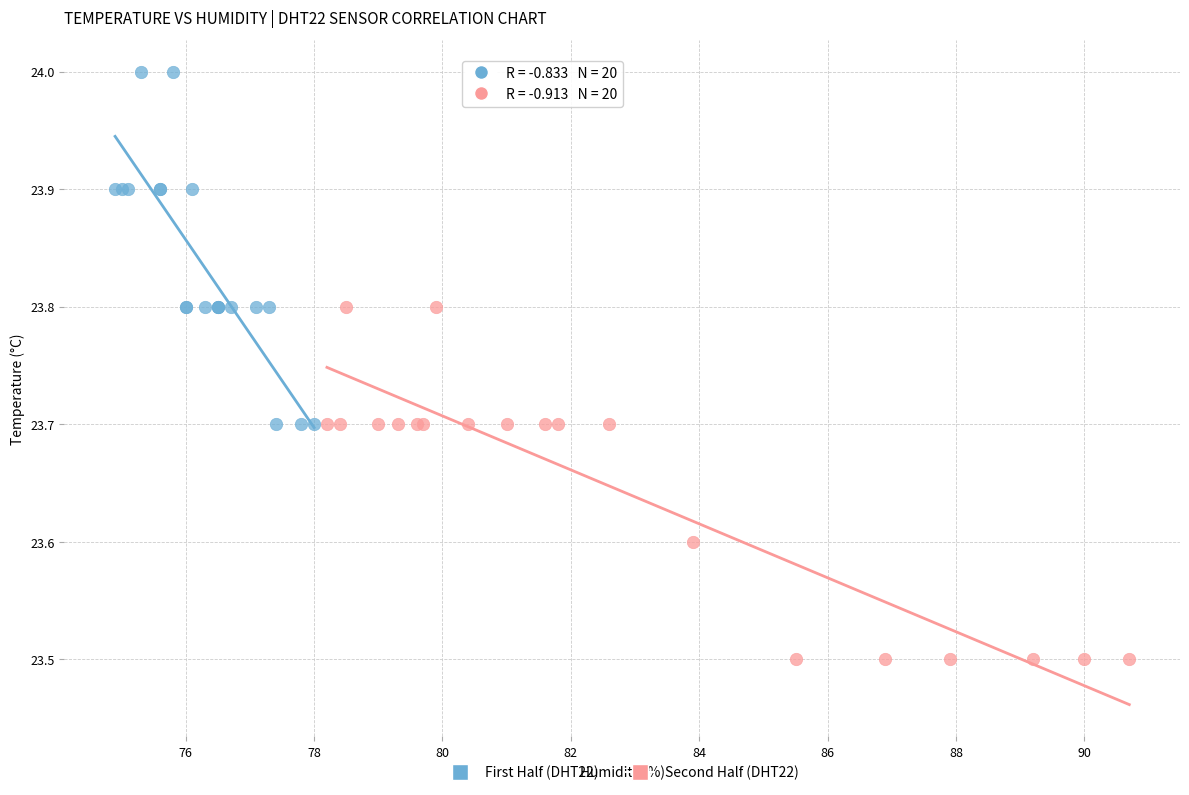

What are all the series names shown in the legend?

First Half (DHT22), Second Half (DHT22)